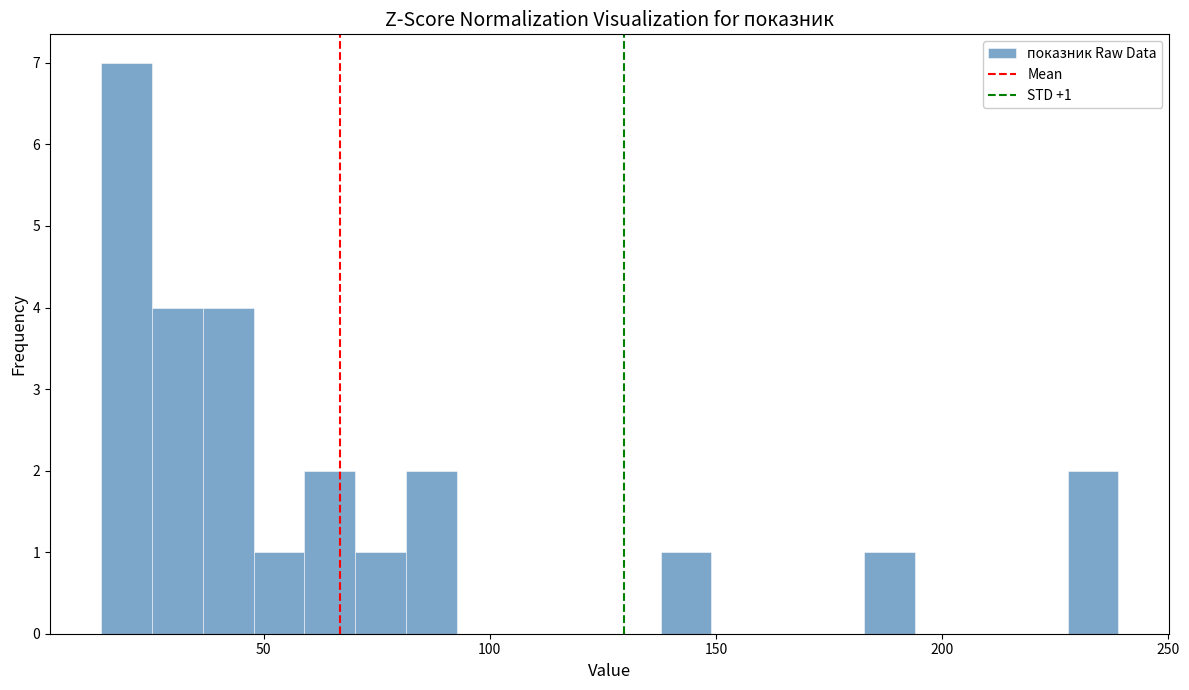

Around what value on the x-axis is the tallest bar? Give the approximate position of its centre, as read against the axis.

20